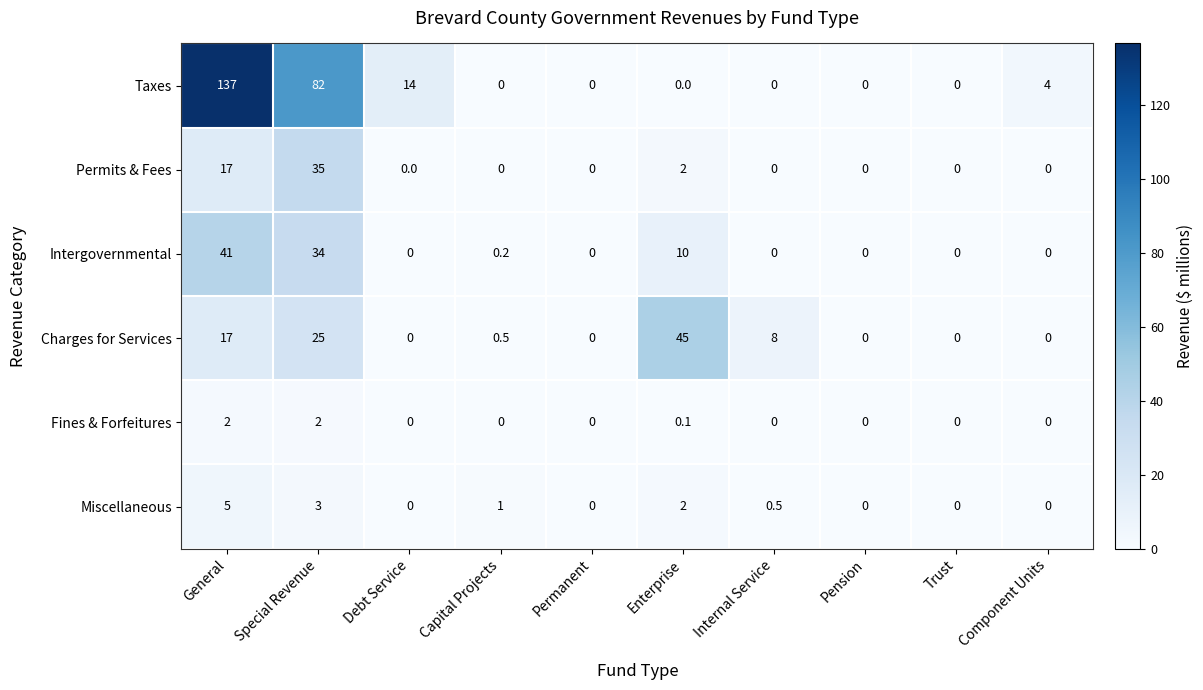

Rank the series by their maximum value, from highest to lowest.

Taxes, Charges for Services, Intergovernmental, Permits & Fees, Miscellaneous, Fines & Forfeitures